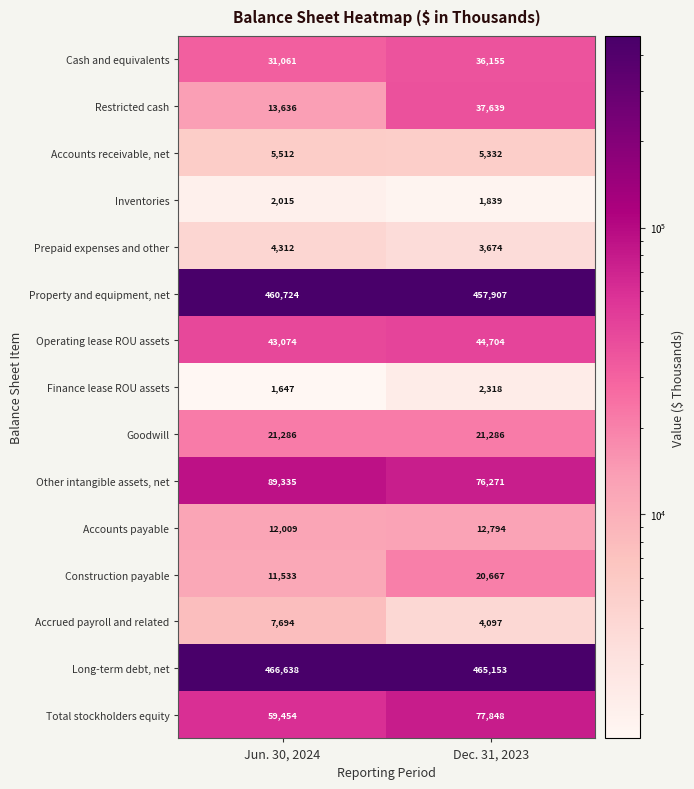

How many data points does each series have?

2